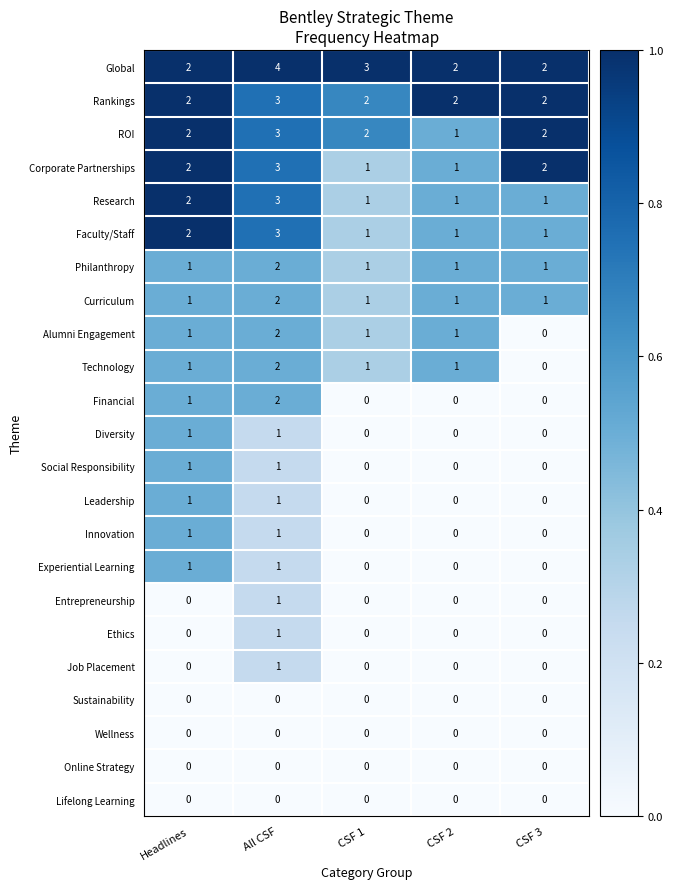

Between Headlines and All CSF, which series saw the biggest shift?

Global